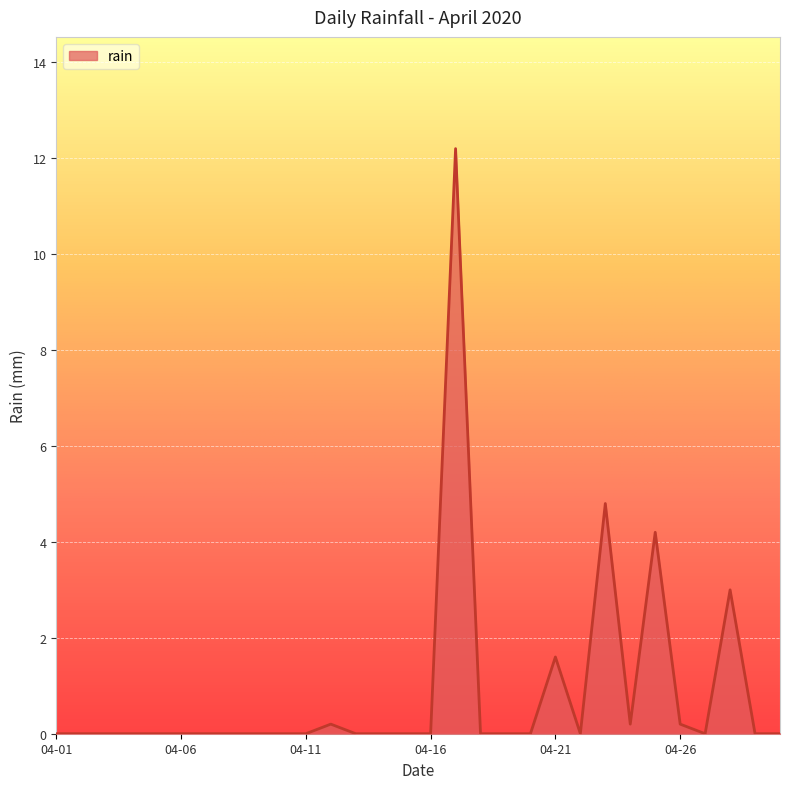

What is the average value?

0.9